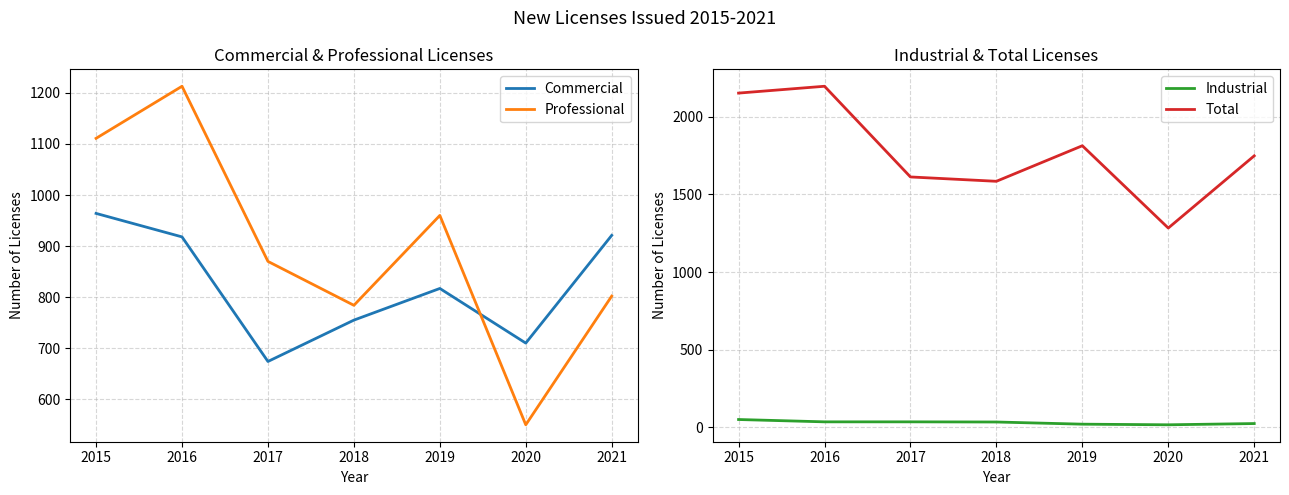

What is the value of the Commercial point at the 2nd from the left?

918